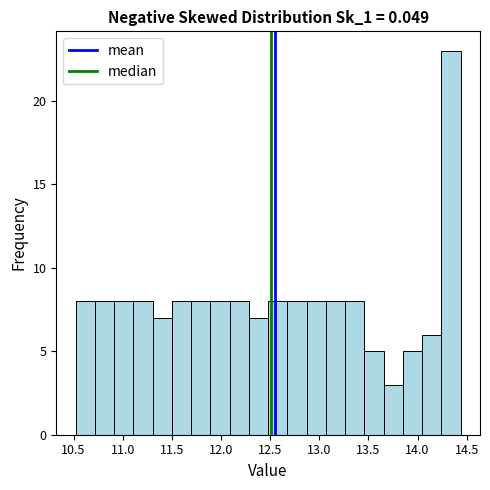

Around what value on the x-axis is the tallest bar? Give the approximate position of its centre, as read against the axis.

14.35